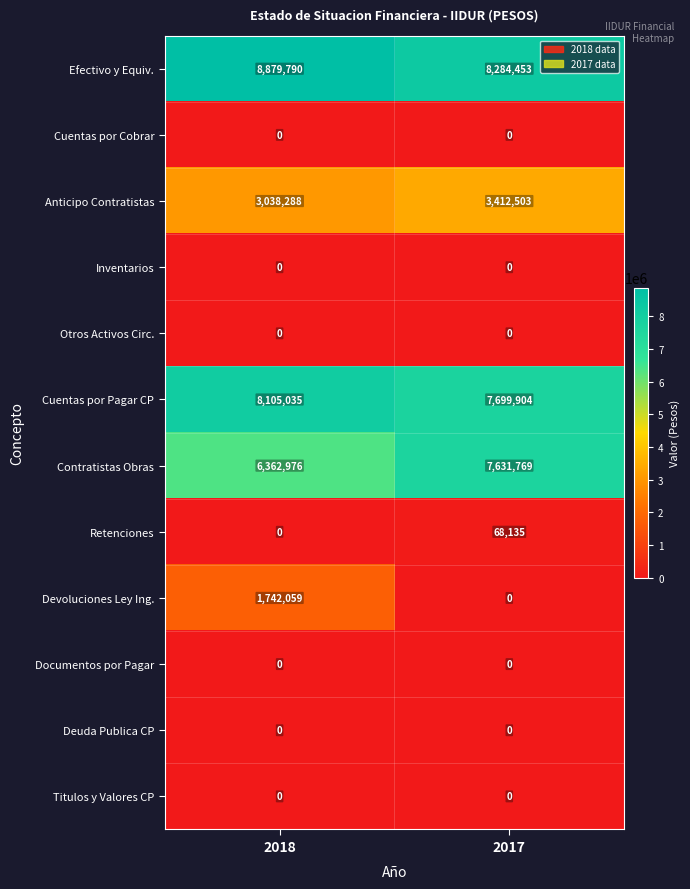

Between 2018 and 2017, which series saw the biggest shift?

Devoluciones Ley Ing.